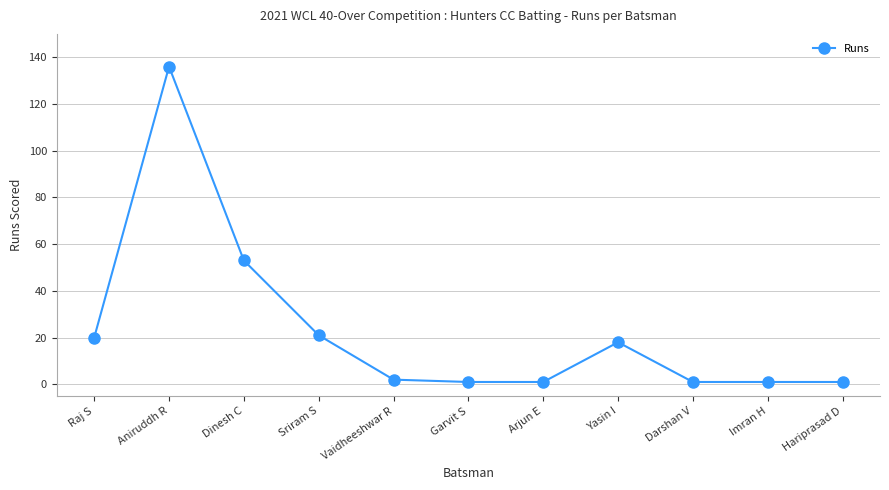

Does the chart have visible grid lines?

Yes